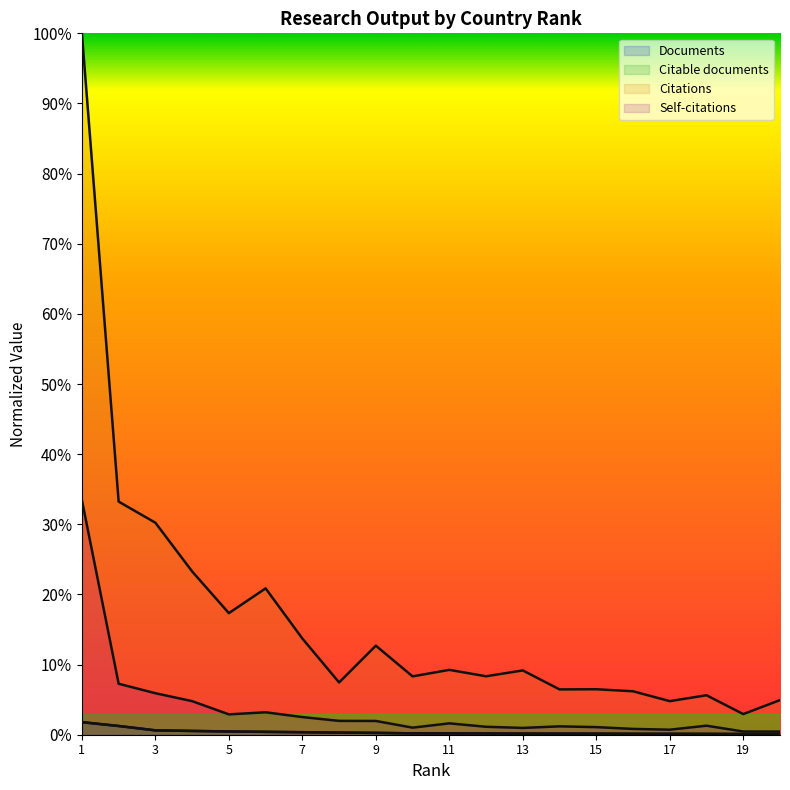

Between 1 and 16, which is larger?

1